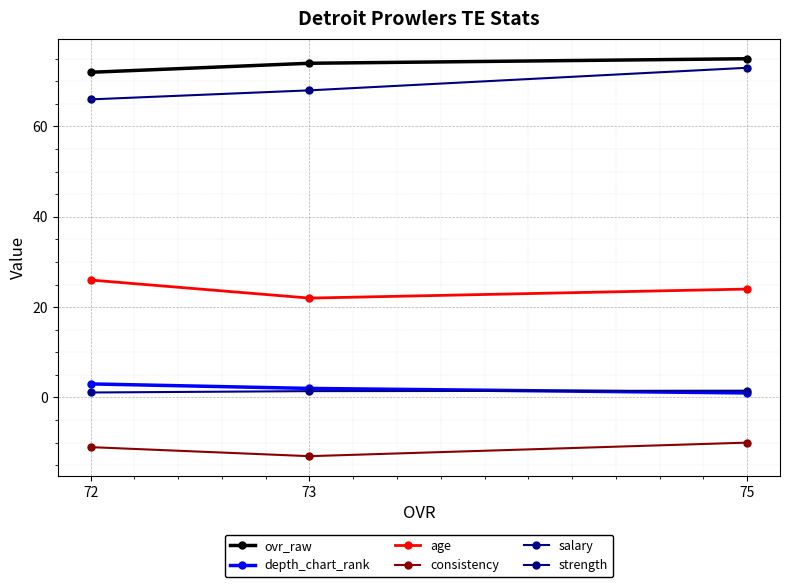

What is the difference between the maximum and minimum values in the age series?

4.0